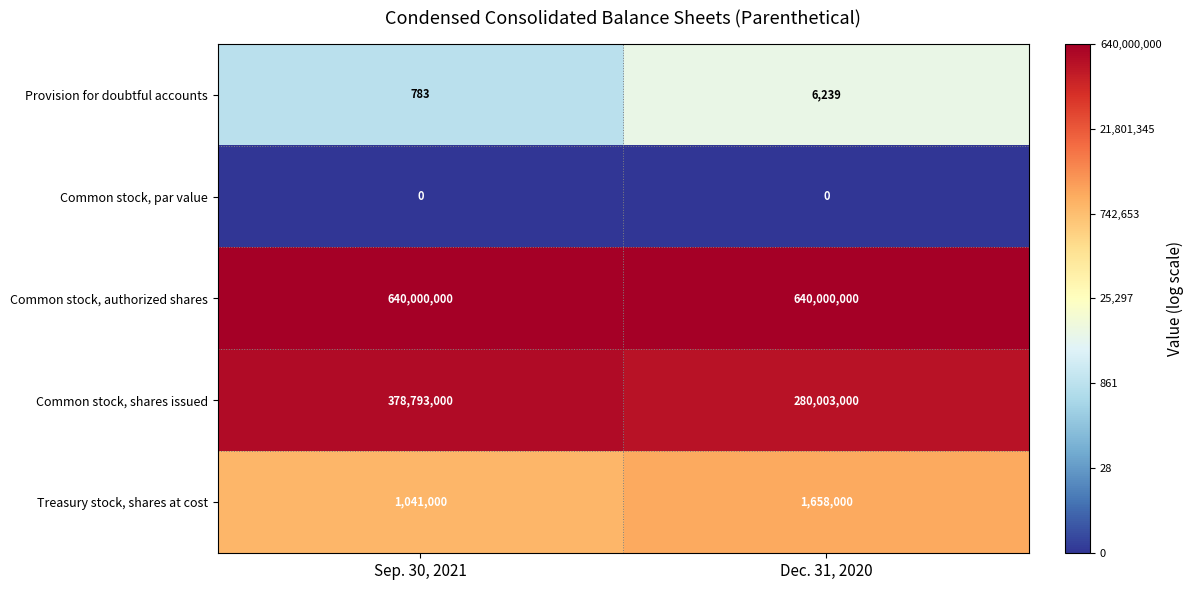

Which series has the largest total across all categories?

Common stock, authorized shares